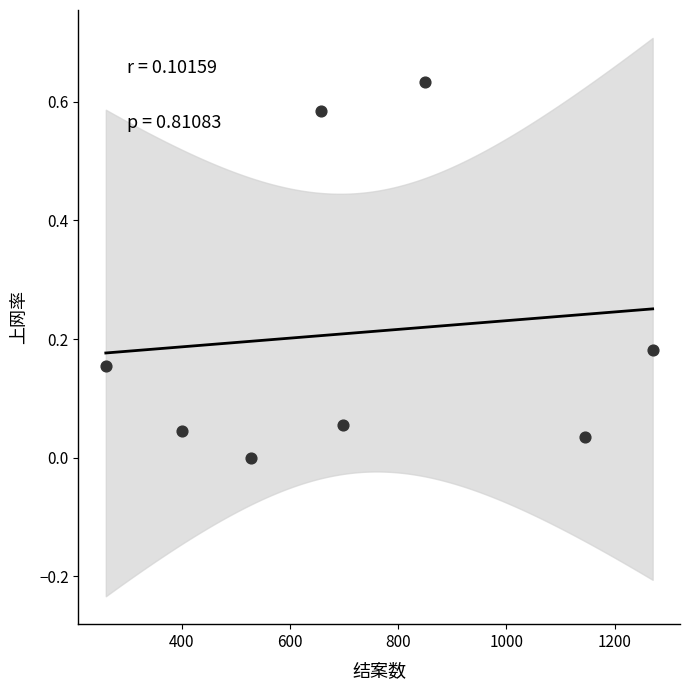

What is the average X value?

726.4